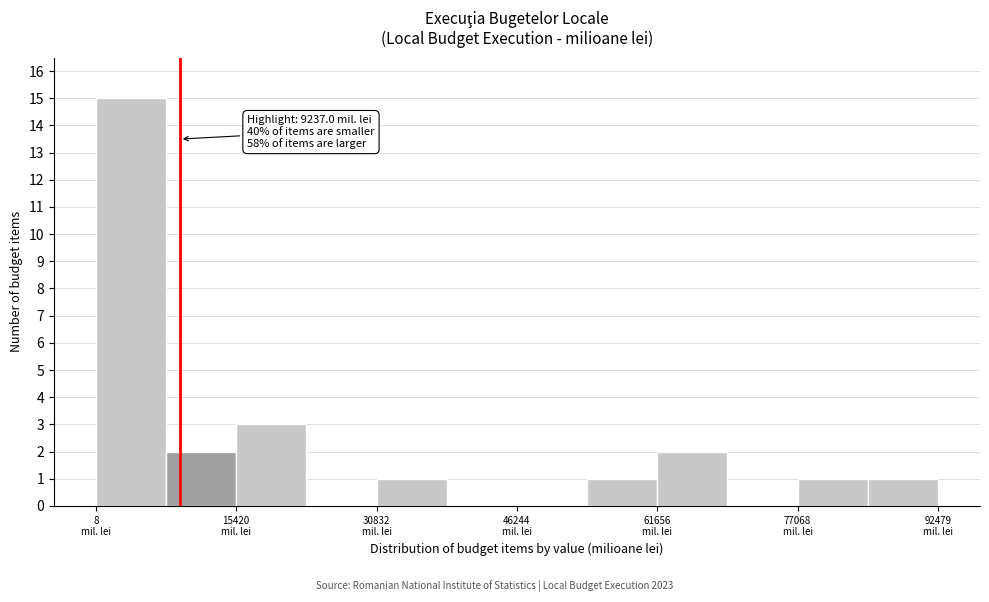

Around what value on the x-axis is the tallest bar? Give the approximate position of its centre, as read against the axis.

4000